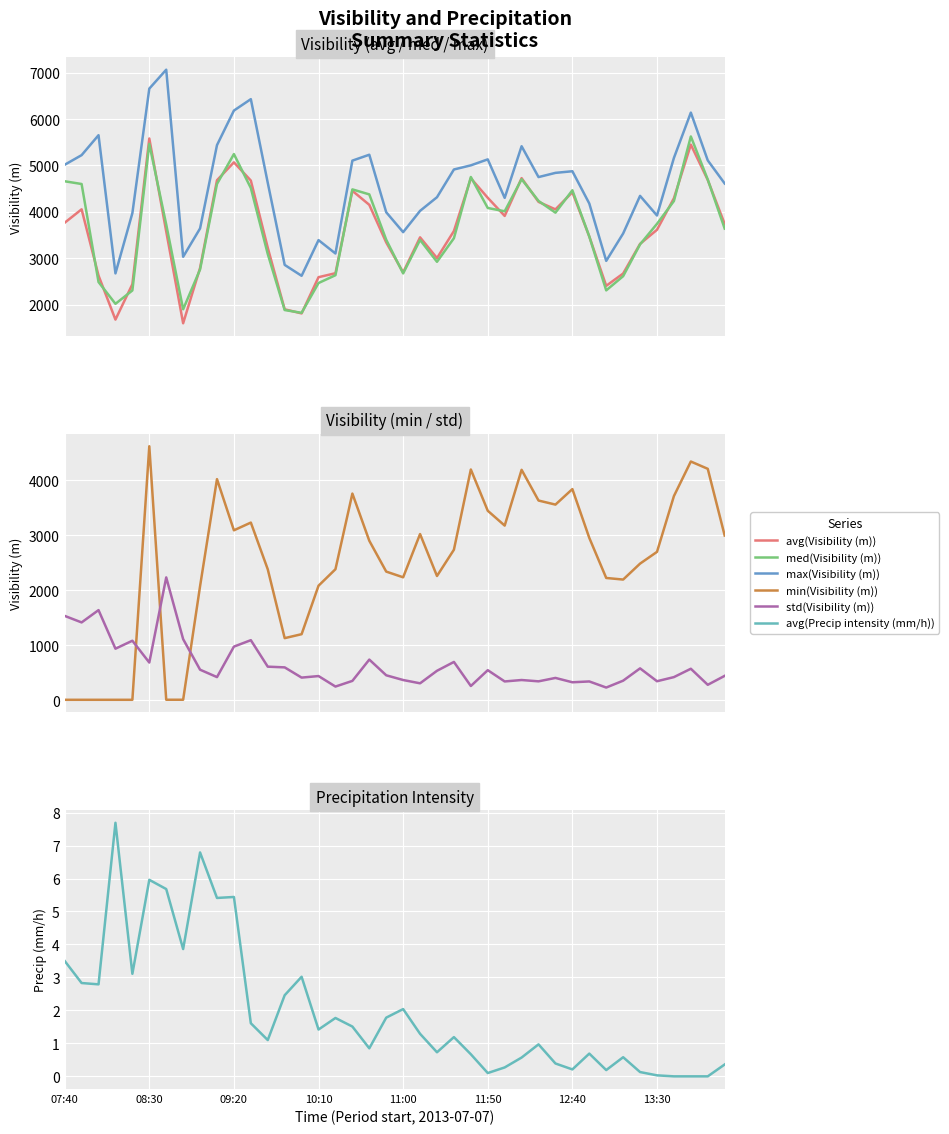

What is the difference between the avg(Precip intensity (mm/h)) values at 35 and 19?

1.8